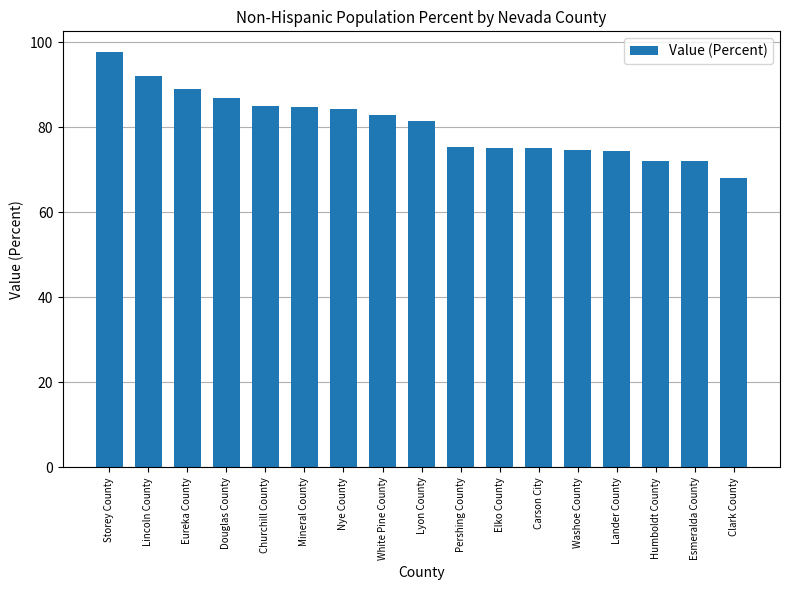

Which label corresponds to the largest value in the chart?

Storey County